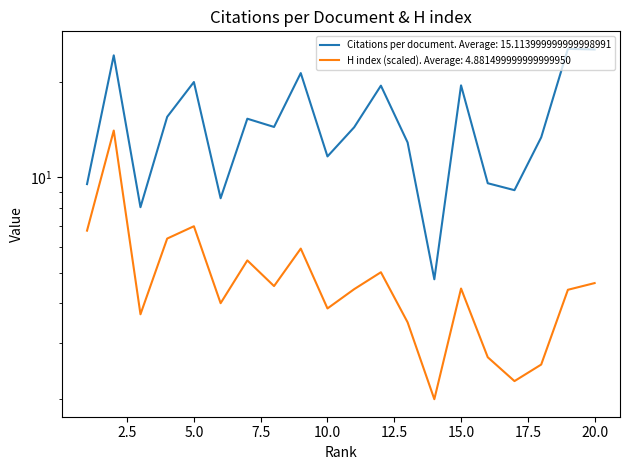

What are all the series names shown in the legend?

Citations per document, H index (scaled)